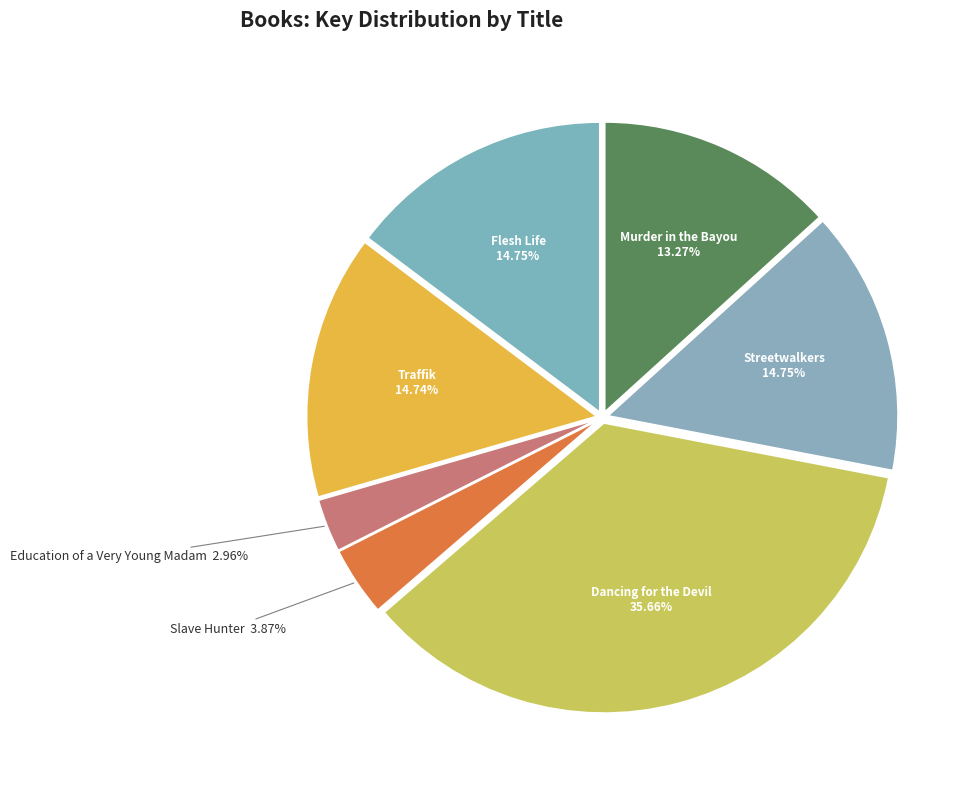

To the nearest percent, what is the difference between the largest and smallest slice percentages?

33%